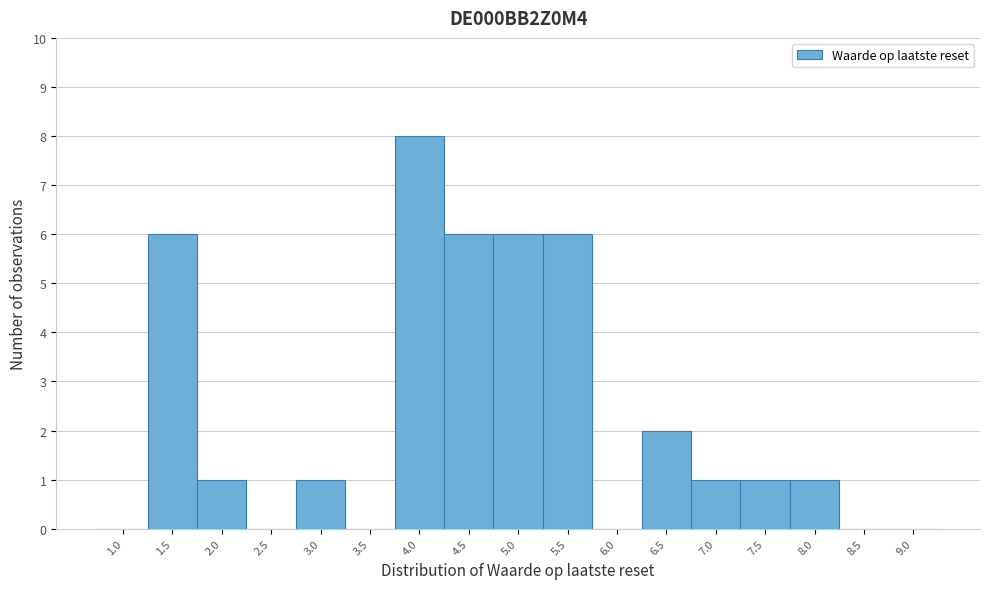

Reading right to left, what are all the values shown in this chart?

9.0=0	8.5=0	8.0=1	7.5=1	7.0=1	6.5=2	6.0=0	5.5=6	5.0=6	4.5=6	4.0=8	3.5=0	3.0=1	2.5=0	2.0=1	1.5=6	1.0=0